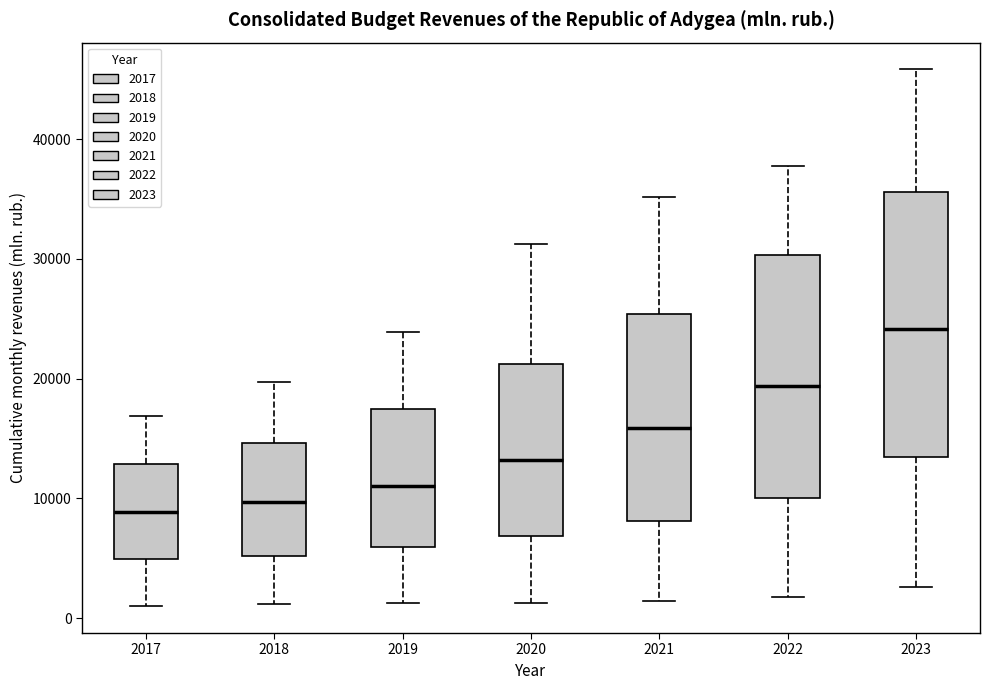

Comparing the boxes themselves (not the whiskers), which one is the tallest?

2023